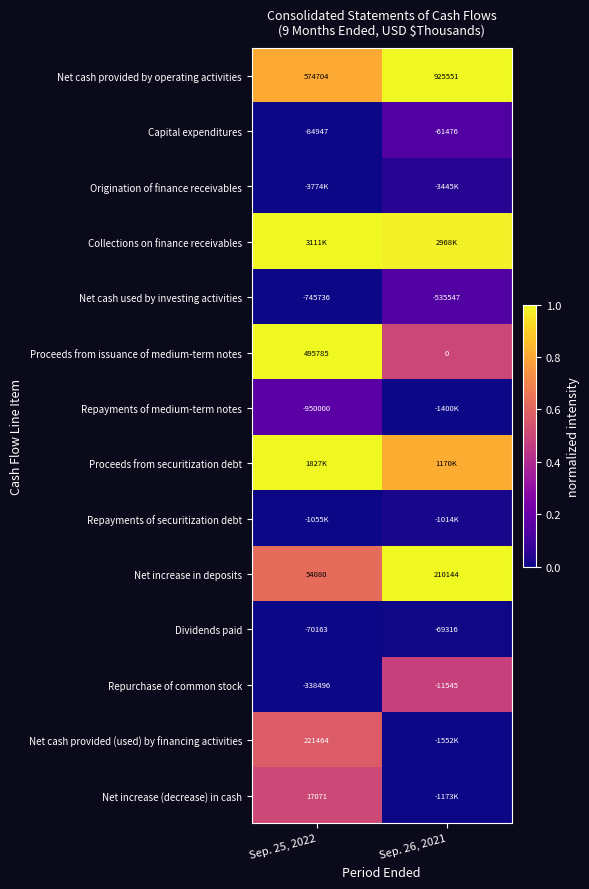

Is it true that Net cash provided by operating activities equals 0.8 at Sep. 25, 2022?

True